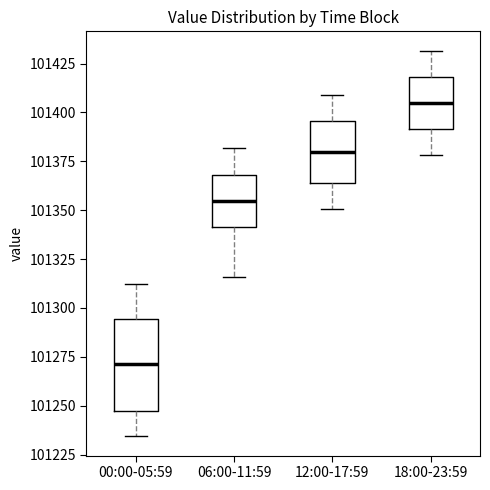

Reading left to right, transcribe this box plot: for each box, give where its median line is, the range the box spans, and where its two whiskers end, as read against the y-axis. The values are not printed on the chart, so give them approximately, as read against the axis.

00:00-05:59: median 101270, box 101245 to 101295, whiskers 101235 to 101310
06:00-11:59: median 101355, box 101340 to 101370, whiskers 101315 to 101380
12:00-17:59: median 101380, box 101365 to 101395, whiskers 101350 to 101410
18:00-23:59: median 101405, box 101390 to 101420, whiskers 101380 to 101430